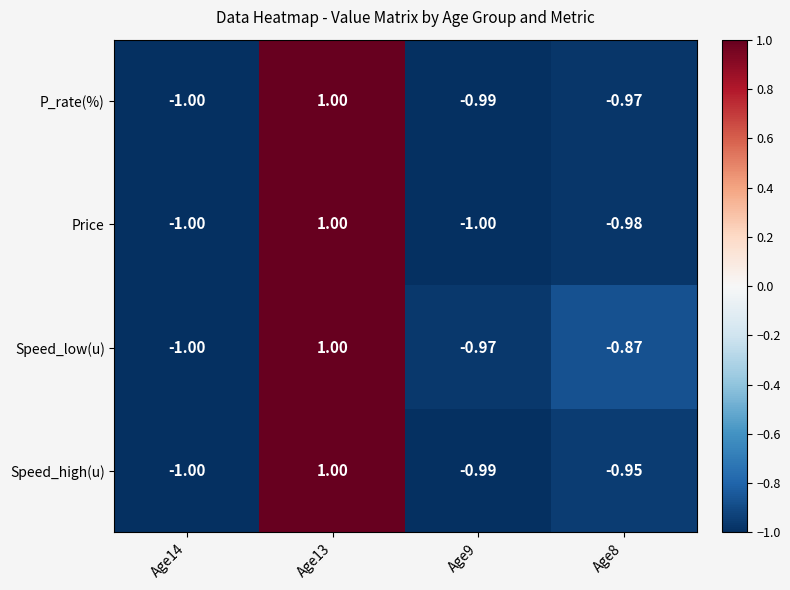

At Age8, list the series in order from smallest to largest.

Price, P_rate(%), Speed_high(u), Speed_low(u)